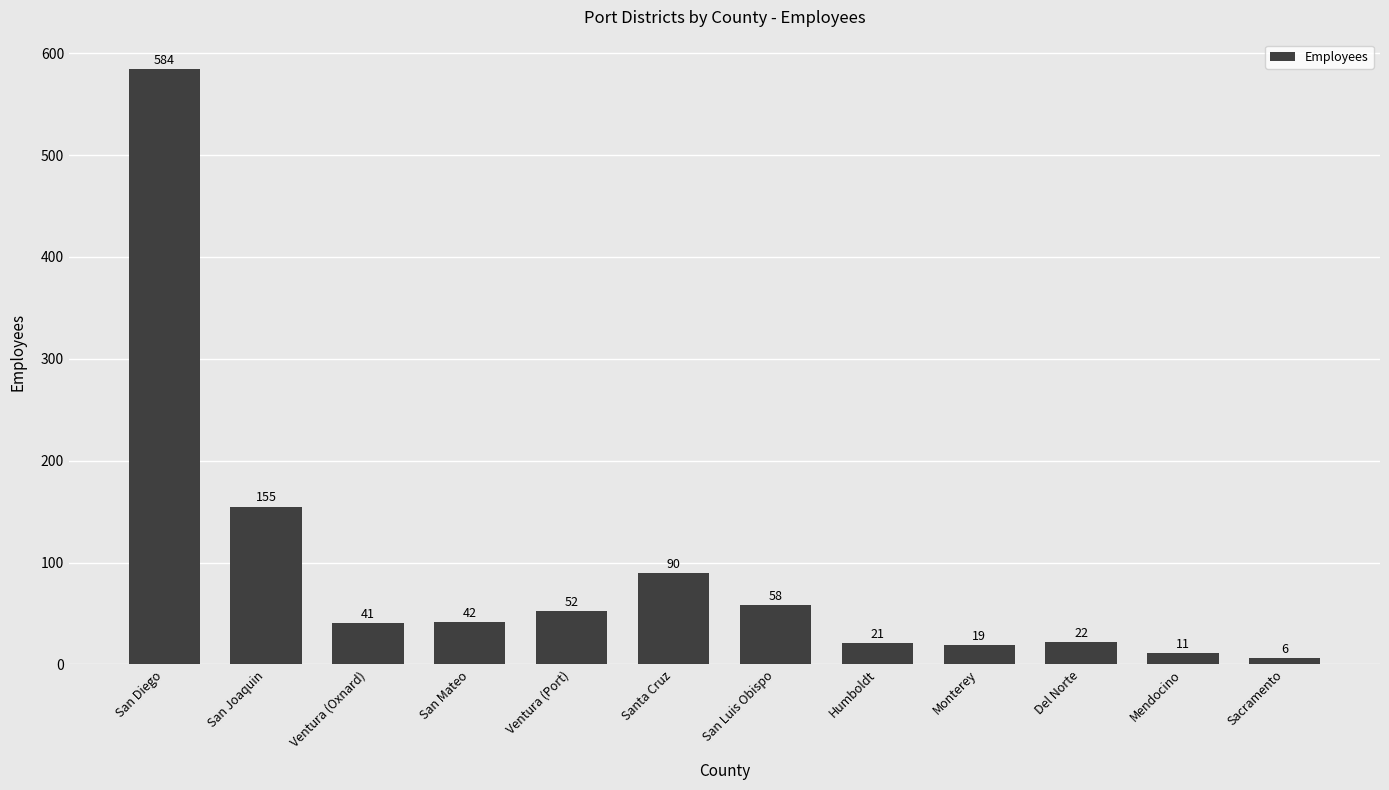

Where does the data first go above 42?

San Diego